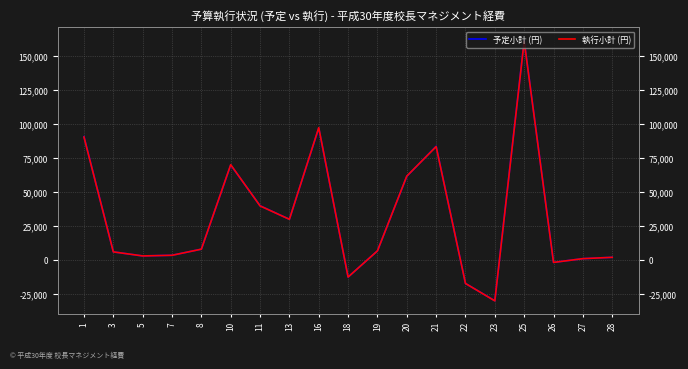

How many interior local valleys does the 予定小計 (円) series have?

5